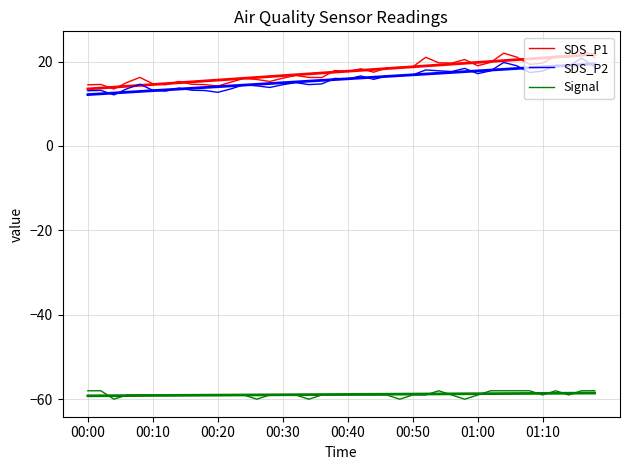

How many data points in SDS_P2 are less than 15?

18